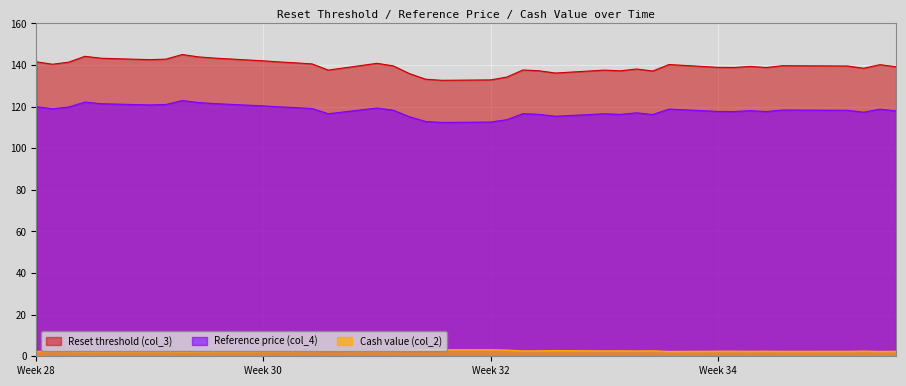

Rank the series by their maximum value, from lowest to highest.

Cash value (col_2), Reference price (col_4), Reset threshold (col_3)